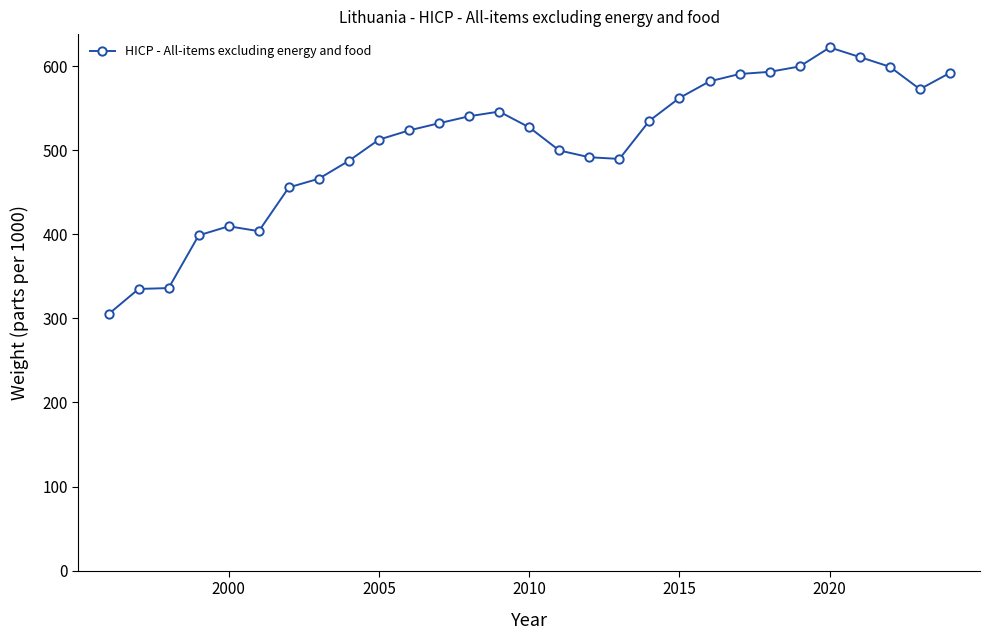

True or false: the data has more than 2 interior local peaks.

True